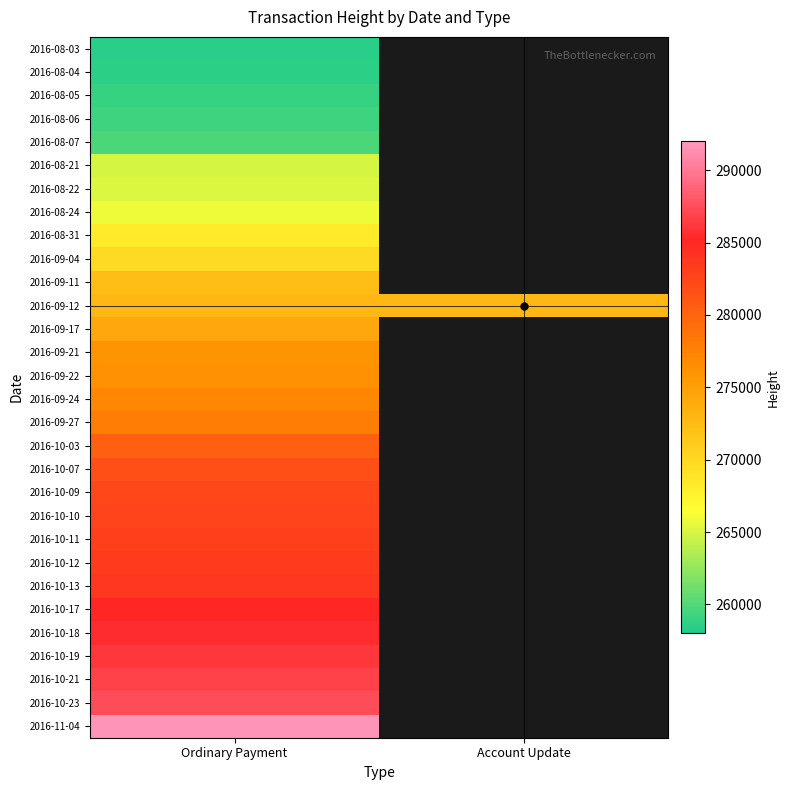

At which category is the sum across all series the highest?

Ordinary Payment